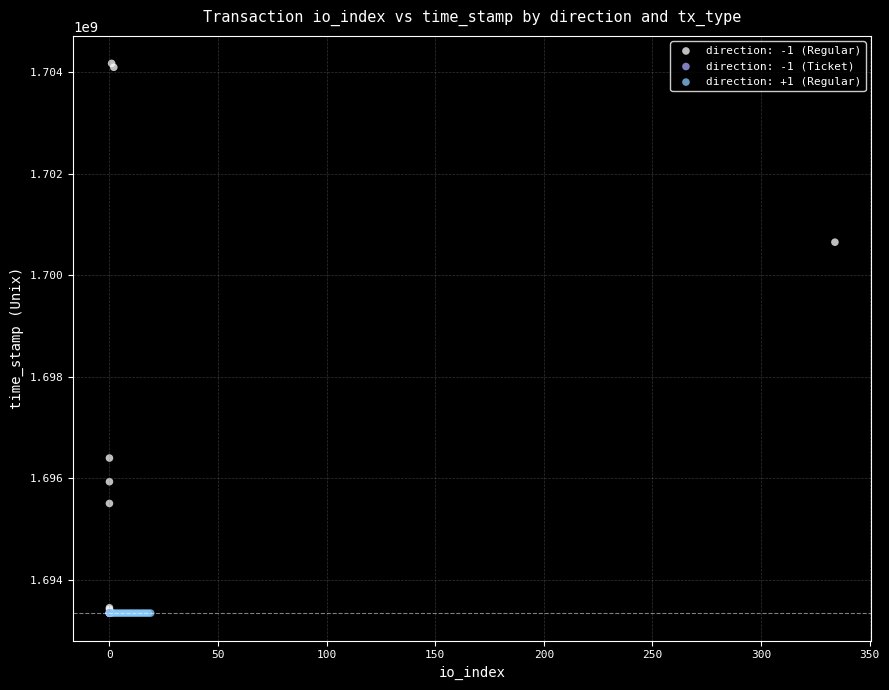

What are all the series names shown in the legend?

direction: -1 (Regular), direction: -1 (Ticket), direction: +1 (Regular)